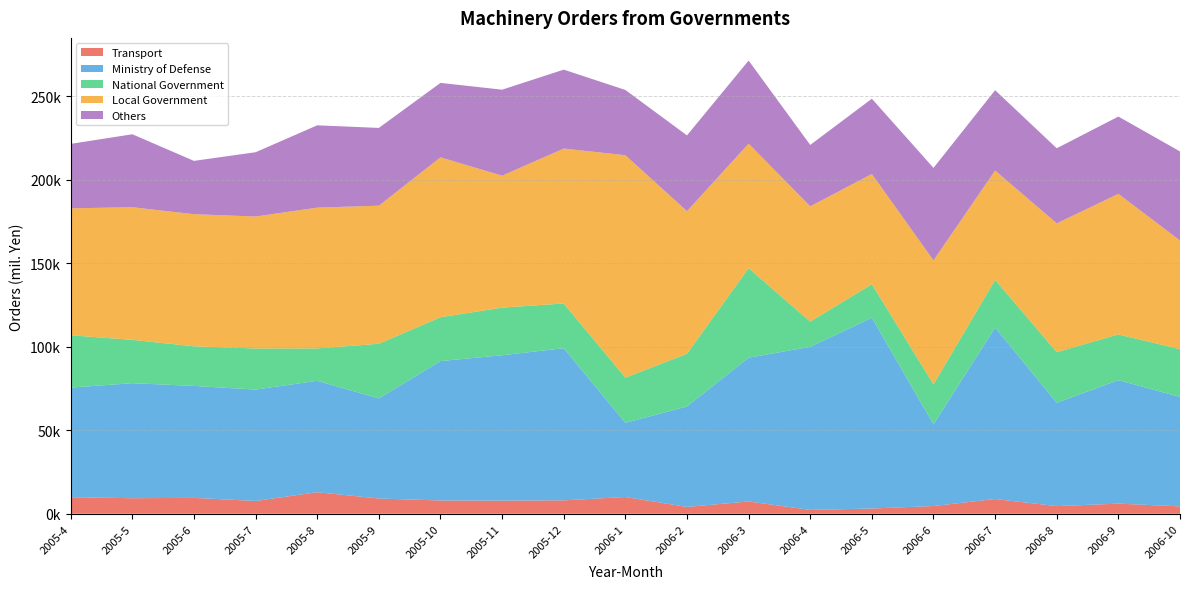

Reading left to right, list all the values displayed in this chart.

Transport: 9902.0	9300.7	9503.3	7656.3	12897.0	9122.8	7926.3	7840.8	8018.0	10024.0	4088.2	7361.1	2288.7	3134.9	4624.5	8832.8	4572.8	6056.7	4425.5
Ministry of Defense: 65579.0	68859.8	67001.9	66658.9	66667.2	59899.8	83437.3	87040.8	91061.9	44381.4	60133.2	86045.5	97631.0	114142.6	48834.5	102639.0	61845.0	73894.0	65501.1
National Government: 31338.6	25916.2	23720.1	24596.2	19397.4	32717.7	26263.8	28484.2	26780.2	27067.8	31555.7	53583.6	15079.0	20110.4	23975.0	28524.8	30290.0	27388.4	28584.4
Local Government: 75992.8	79386.4	79063.5	79004.6	84256.8	82644.2	95701.1	78985.8	92713.8	133136.0	85342.0	74545.7	68992.9	65988.1	74221.0	65451.3	77098.6	84145.2	65057.6
Others: 38561.3	43660.2	31908.0	38461.9	49267.8	46546.1	44551.4	51456.5	47232.3	39040.3	45330.9	49713.5	36753.4	45023.8	55335.6	48051.8	44938.2	46240.5	53293.2